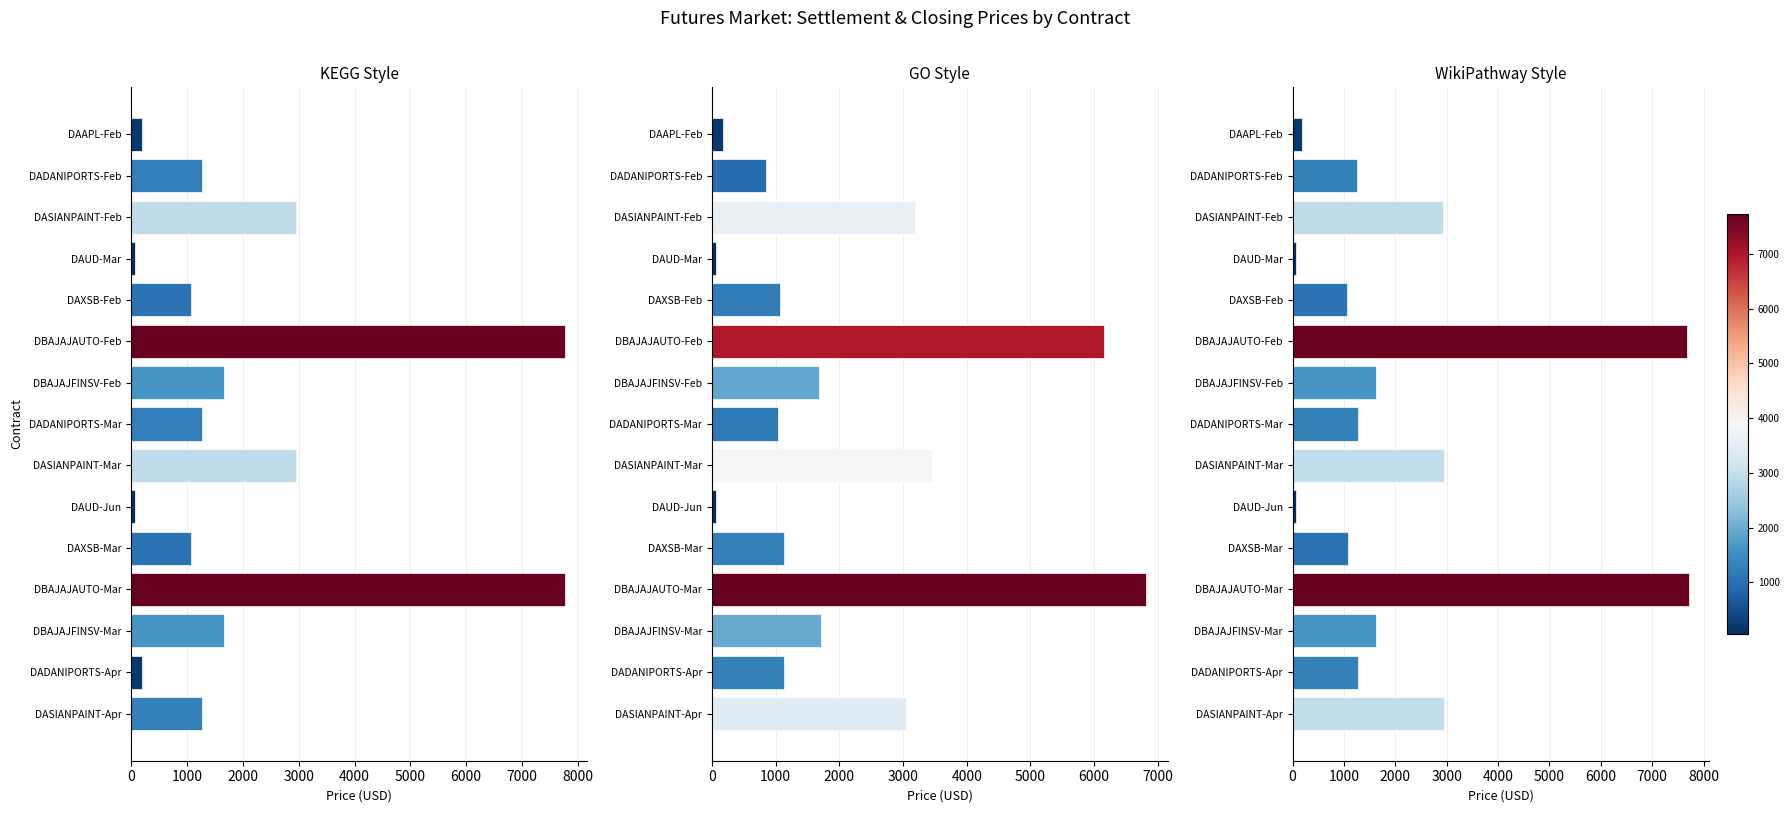

How many data points in Settlement Price are less than 1275?

7